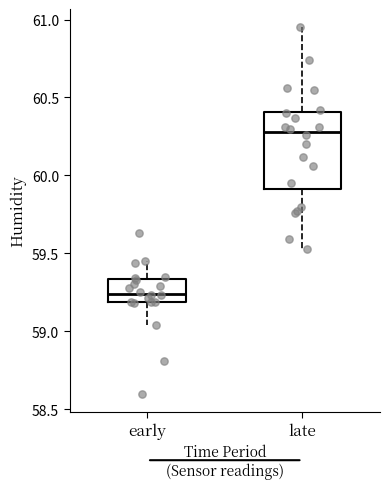

Where is the lower edge of the box for early on the y-axis? The values are not printed on the chart, so give them approximately, as read against the axis.

59.20